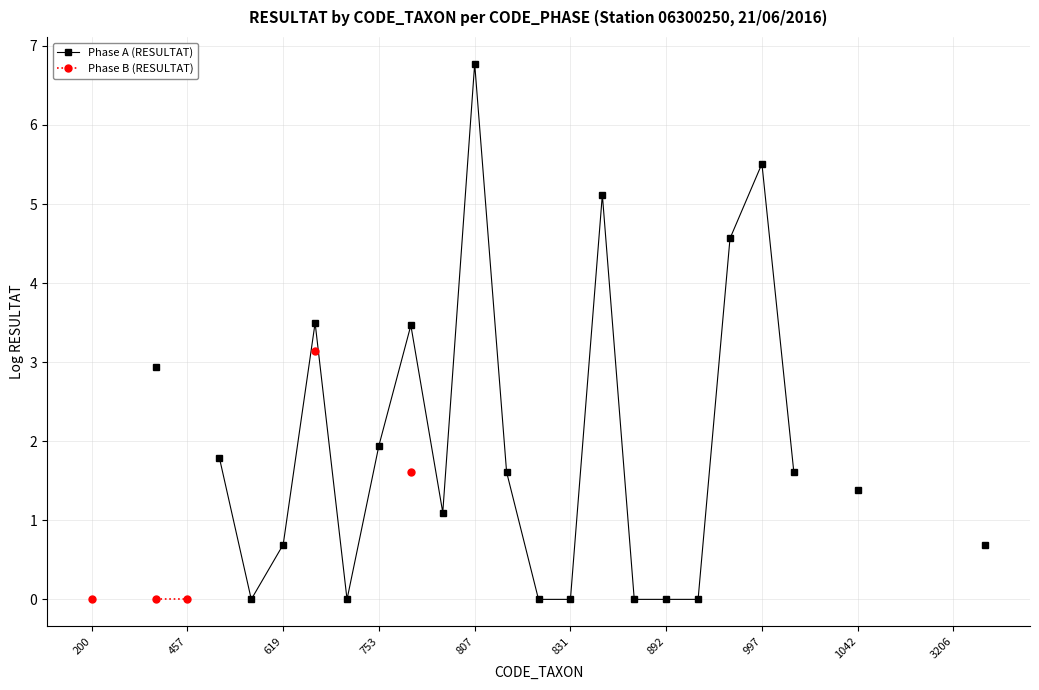

The value of Phase A (RESULTAT) at 14 is 0.0. True or false?

True